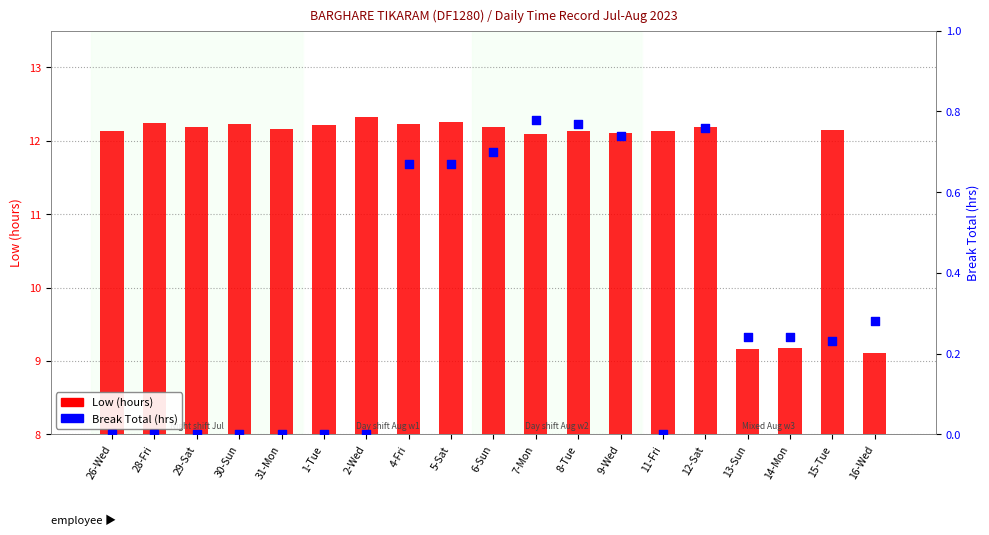

Which series reaches the minimum Y coordinate?

Break Total